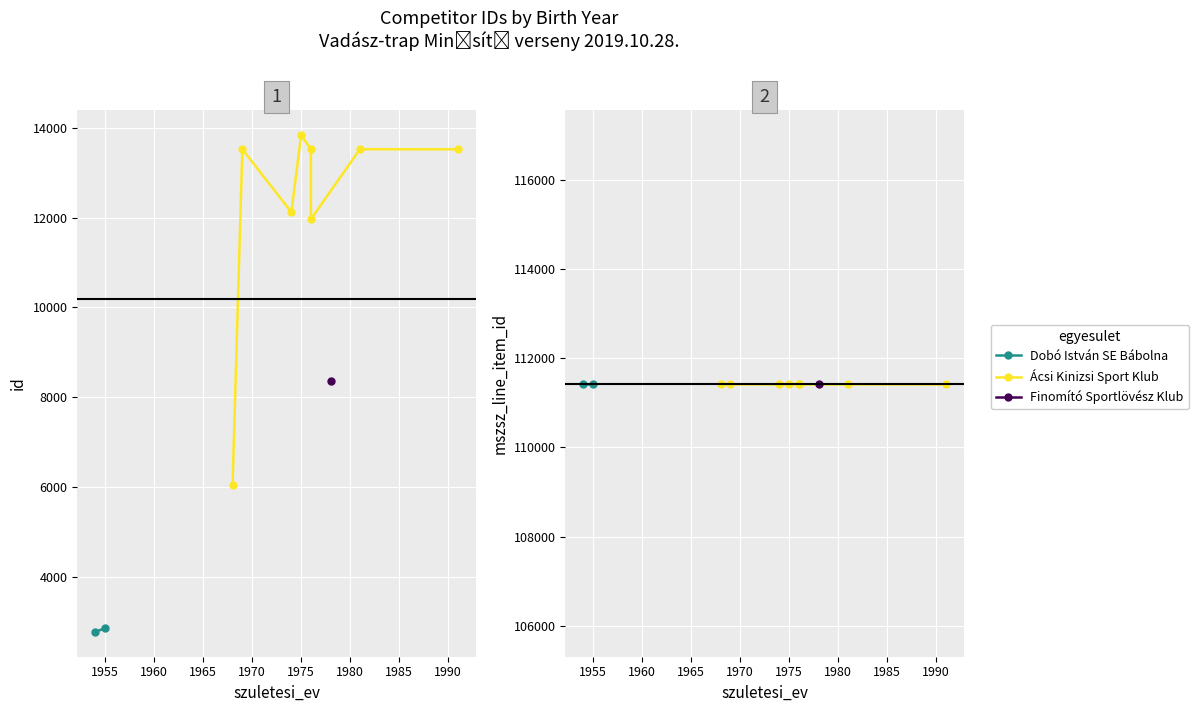

What is the sum of all mszsz_line_item_id values?

1225752